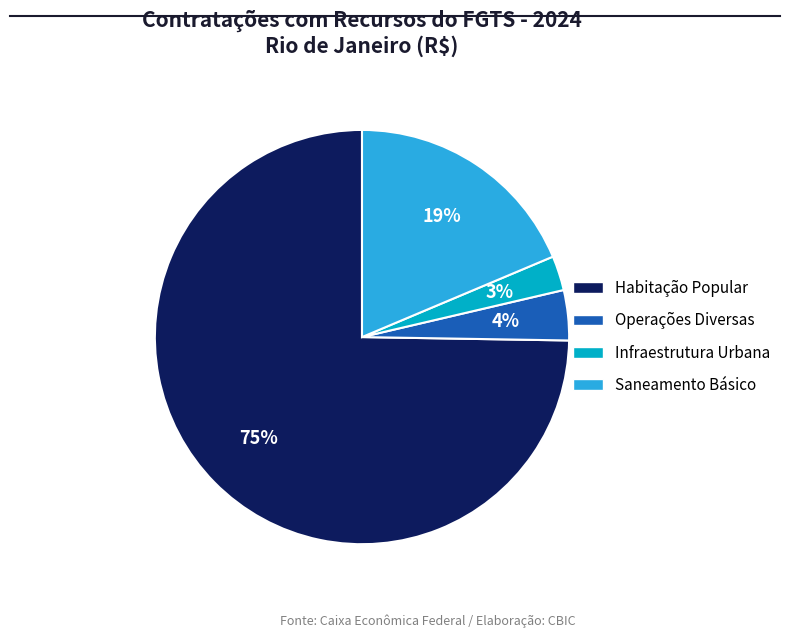

How many slices are in this pie chart?

4